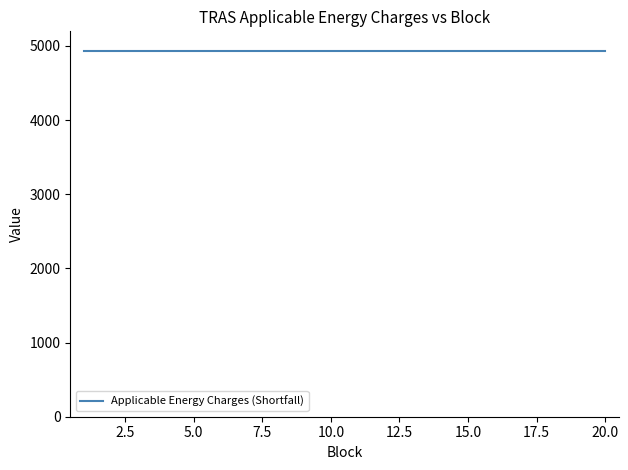

True or false: TRAS-Down Scheduled (Shortfall) and TRAS-Up Cleared (DA) intersect in this chart.

False